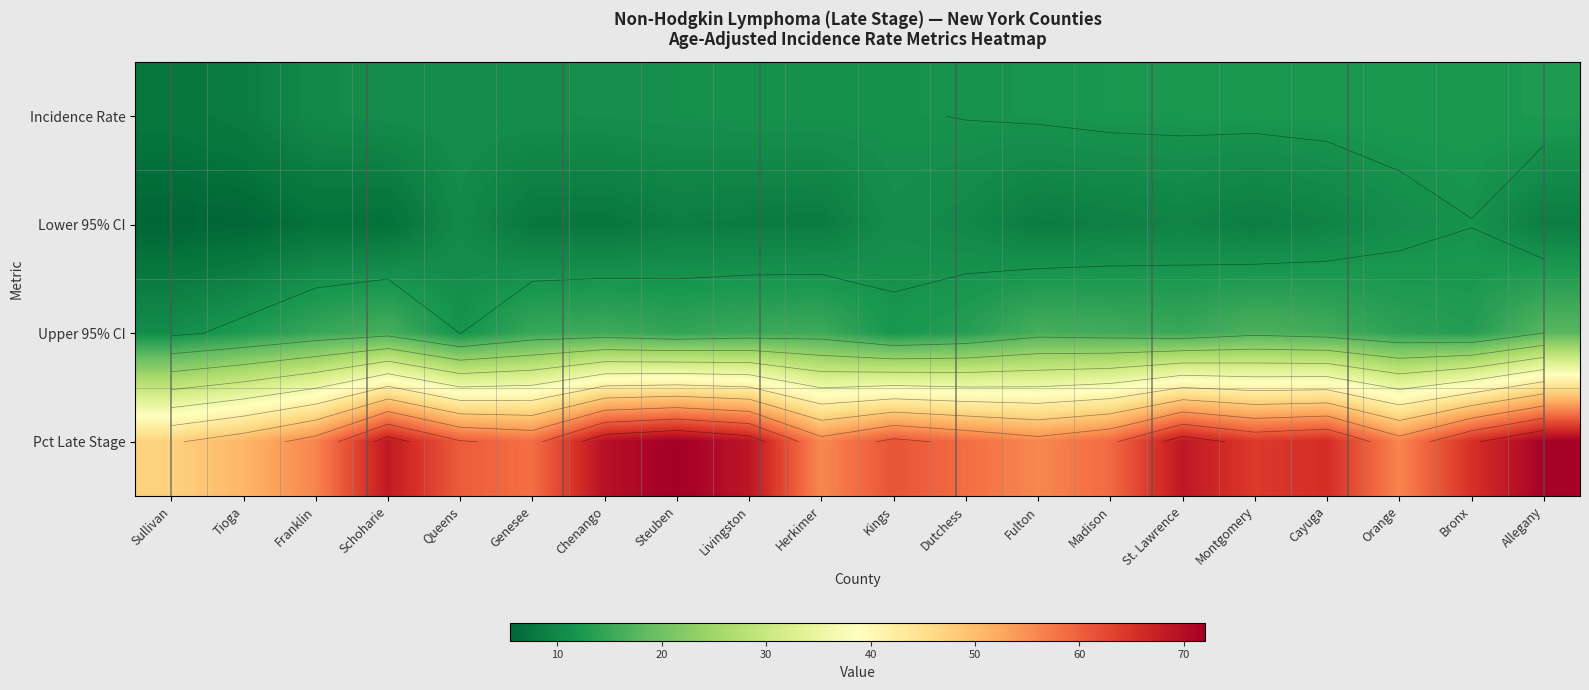

How many data points in Incidence Rate are above 11?

13